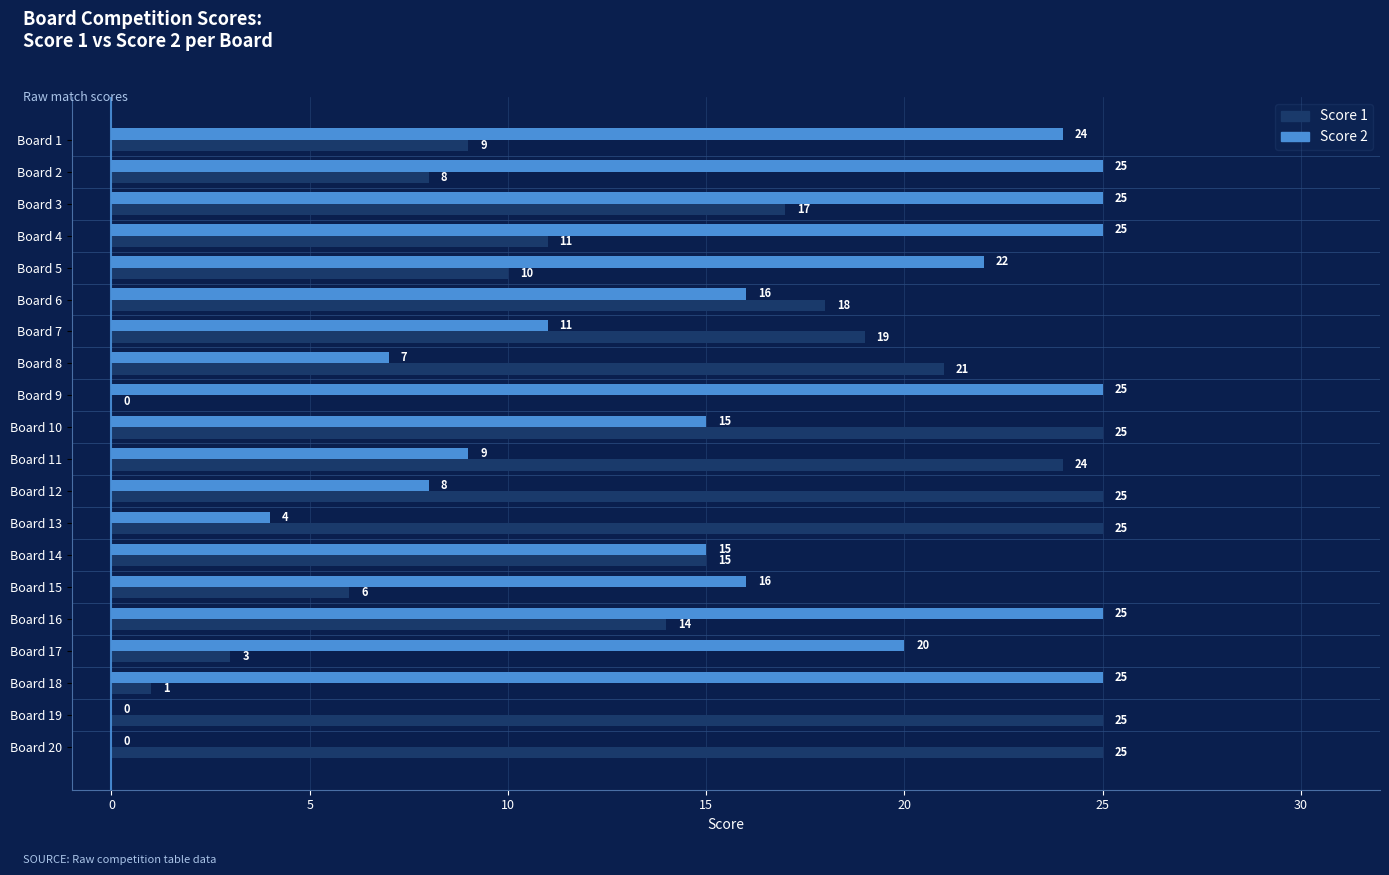

What is the approximate value of Score 1 at Board 17, to the nearest 5?

5